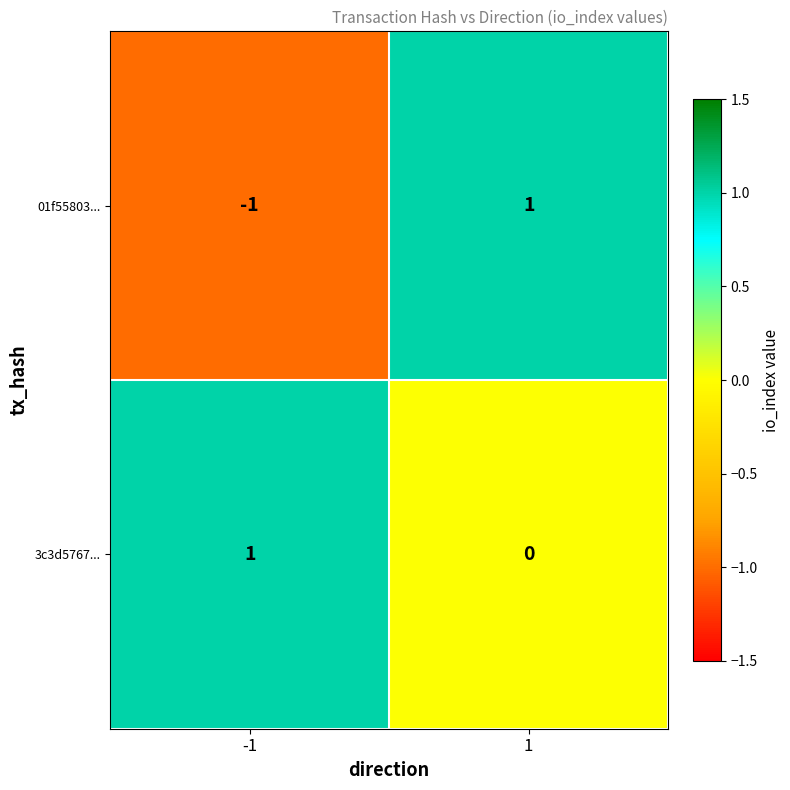

Which label corresponds to the smallest value in the chart?

-1